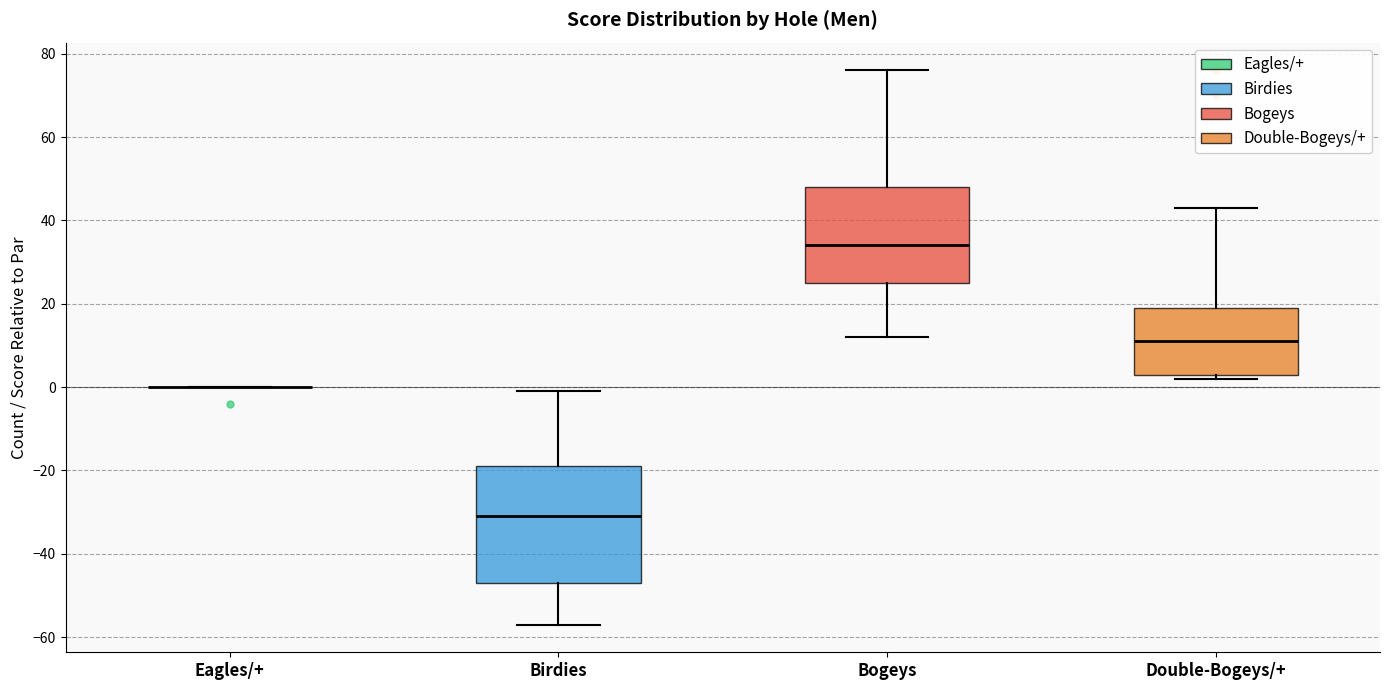

Which box is the tallest, from its lower edge to its upper edge?

Birdies